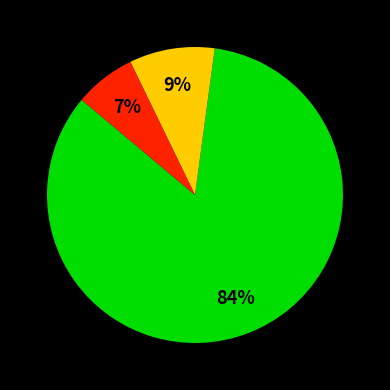

To the nearest percent, what is the difference between the largest and smallest slice percentages?

77%